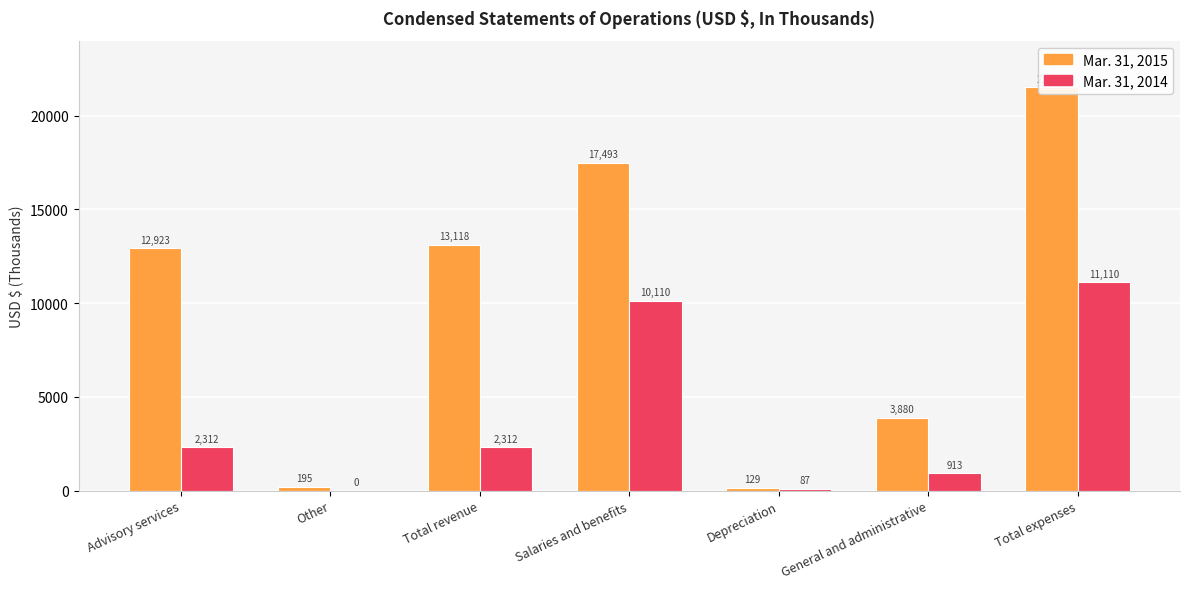

List the labels in order of Mar. 31, 2014 value, largest first.

Total expenses, Salaries and benefits, Advisory services, Total revenue, General and administrative, Depreciation, Other